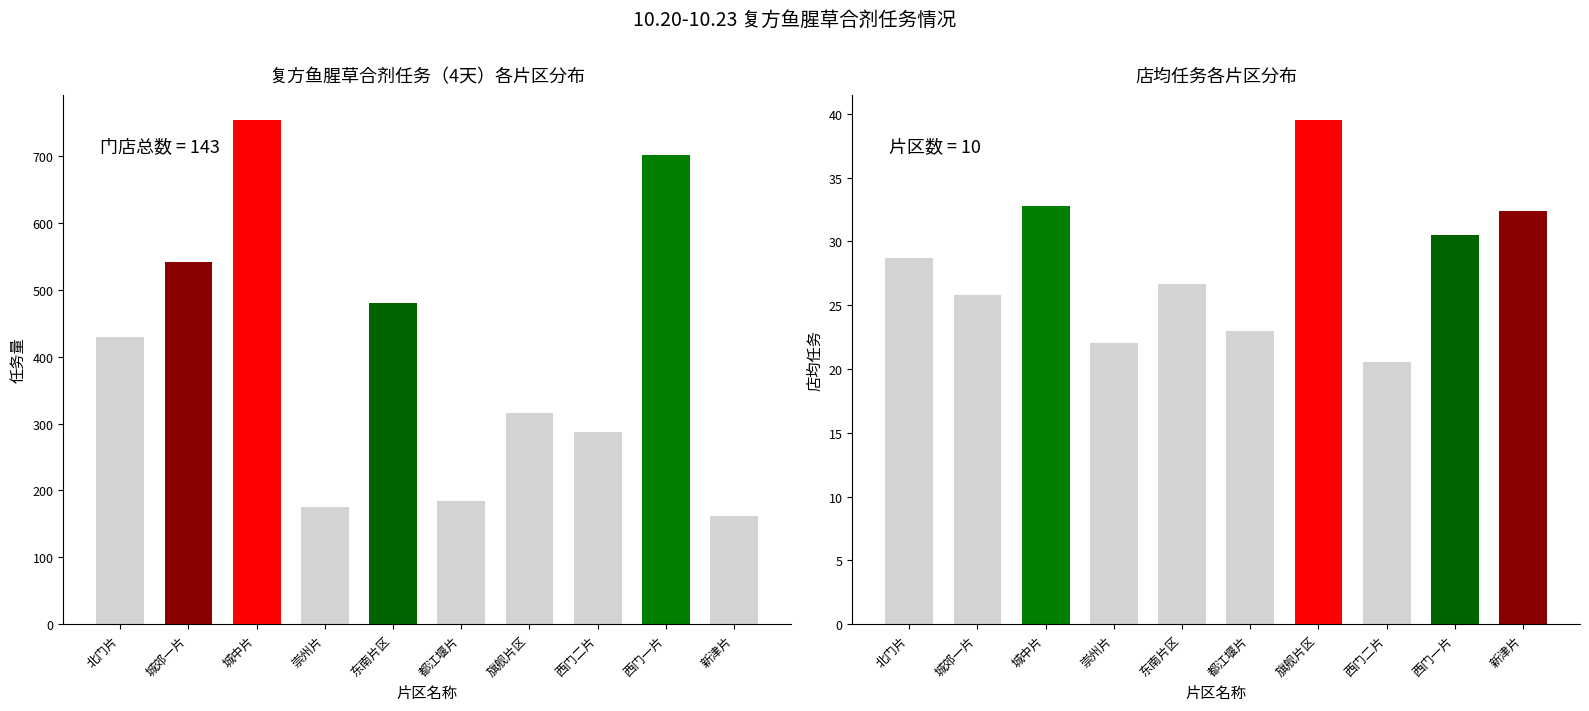

At which category is the sum across all series the highest?

城中片